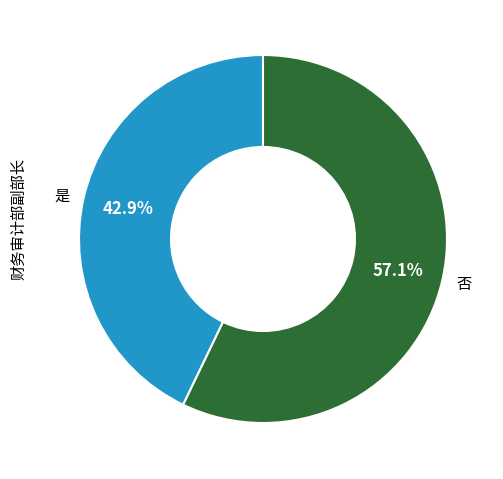

What is the largest slice in the pie chart?

否